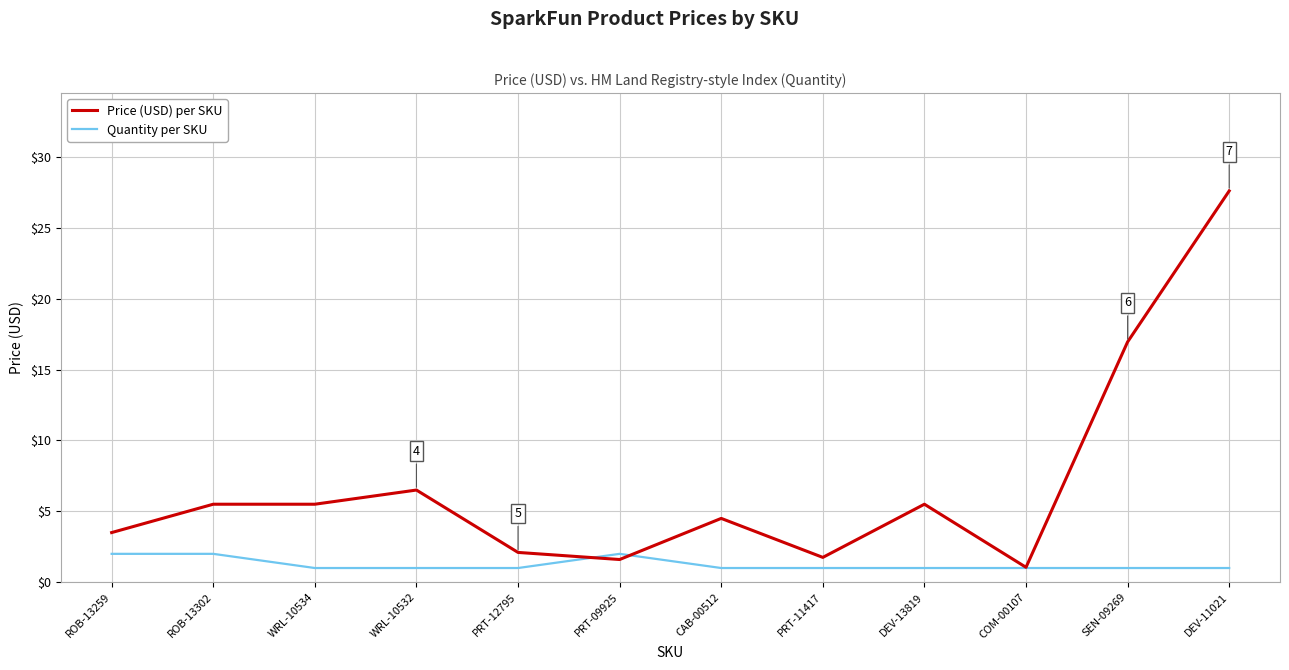

List the series in order of their peak value, lowest first.

Quantity per SKU, Price (USD) per SKU